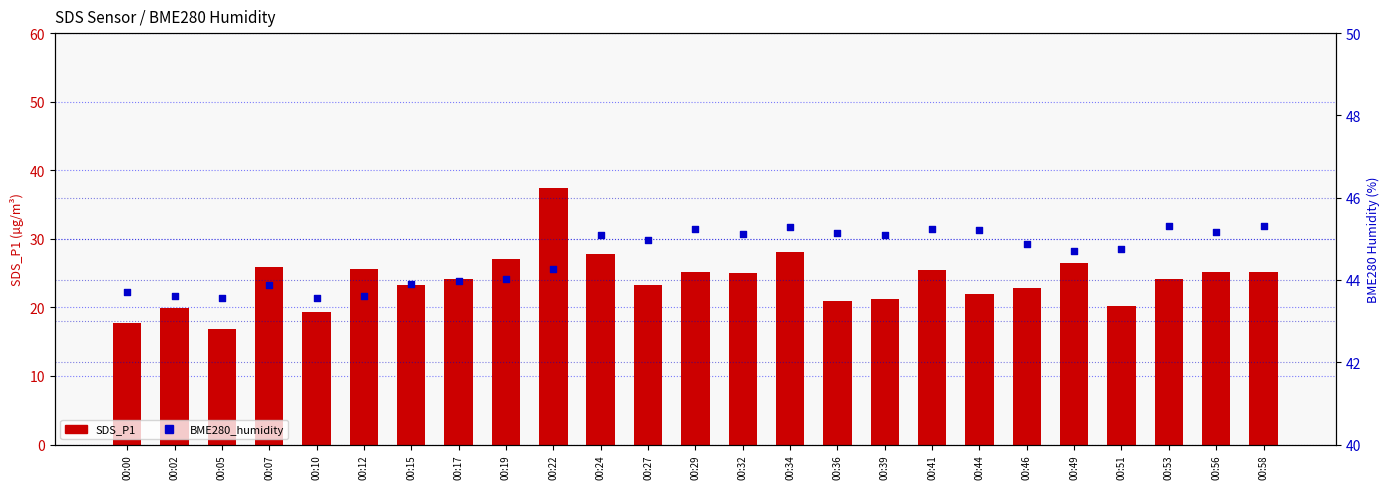

At how many categories does at least one series exceed 36?

25